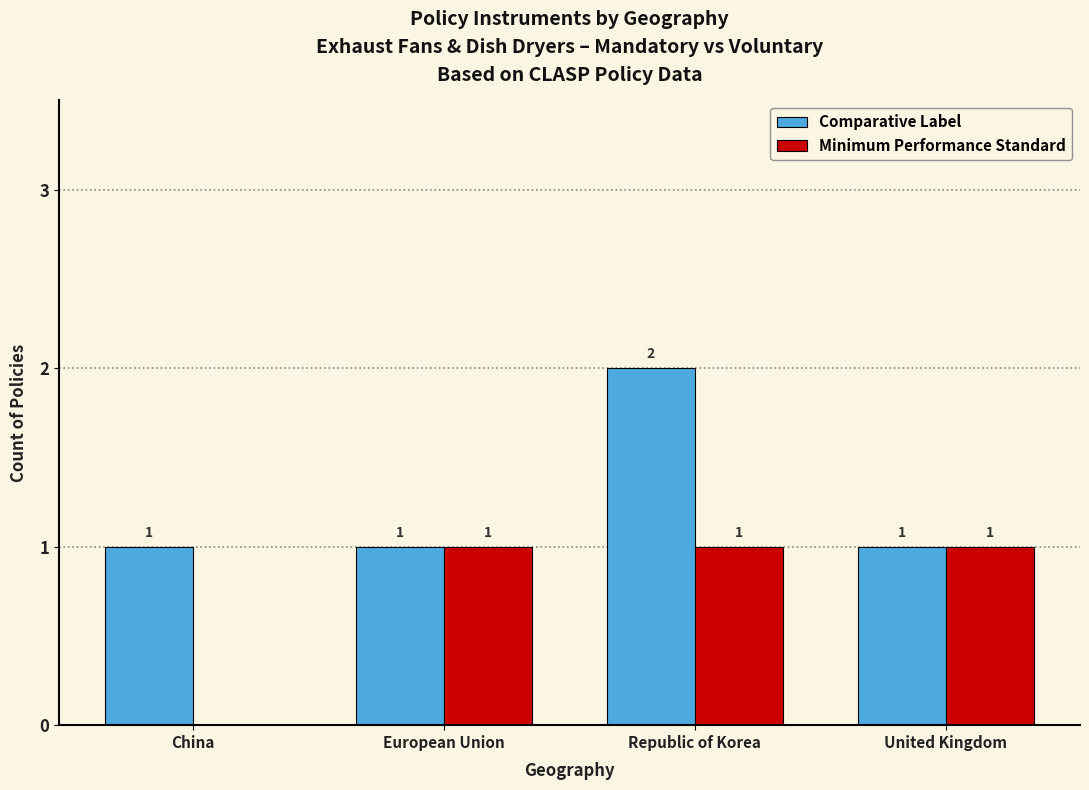

How many groups of bars are there?

4